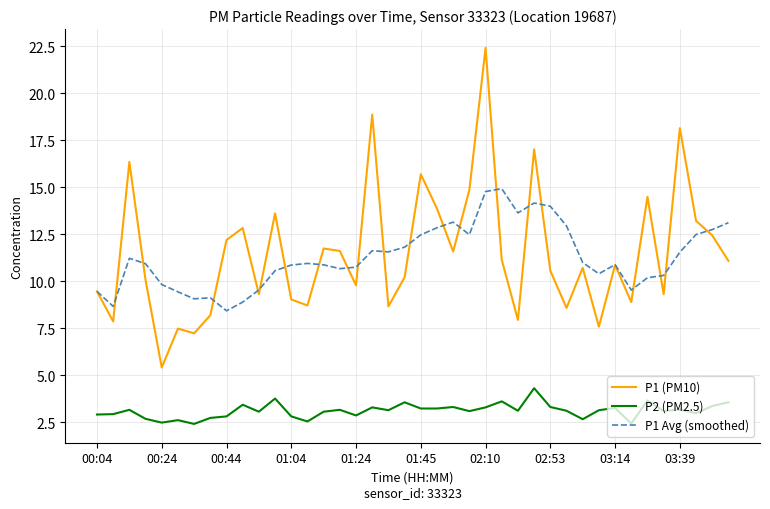

True or false: P2 (PM2.5) and P1 (PM10) intersect in this chart.

False